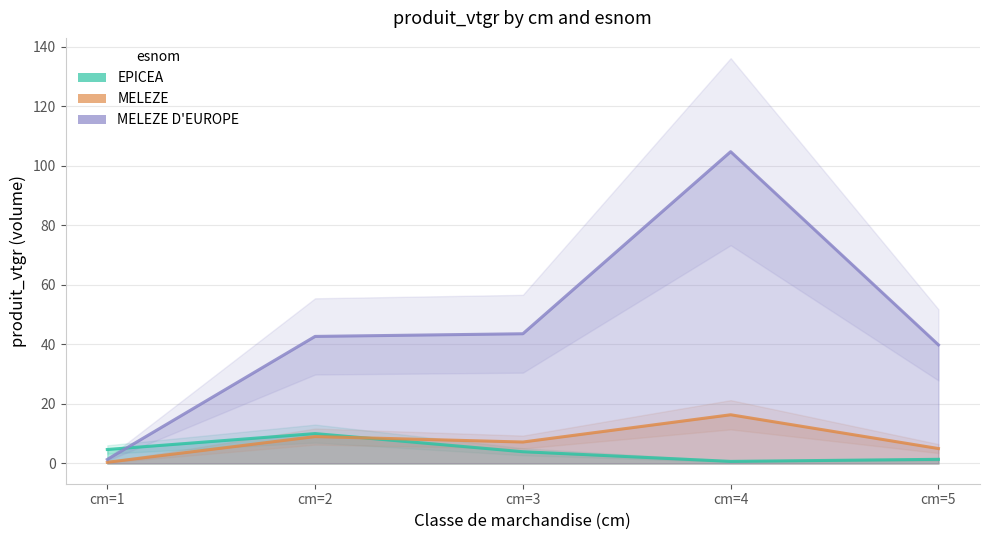

The value of MELEZE D EUROPE at cm=5 is 12.8. True or false?

False